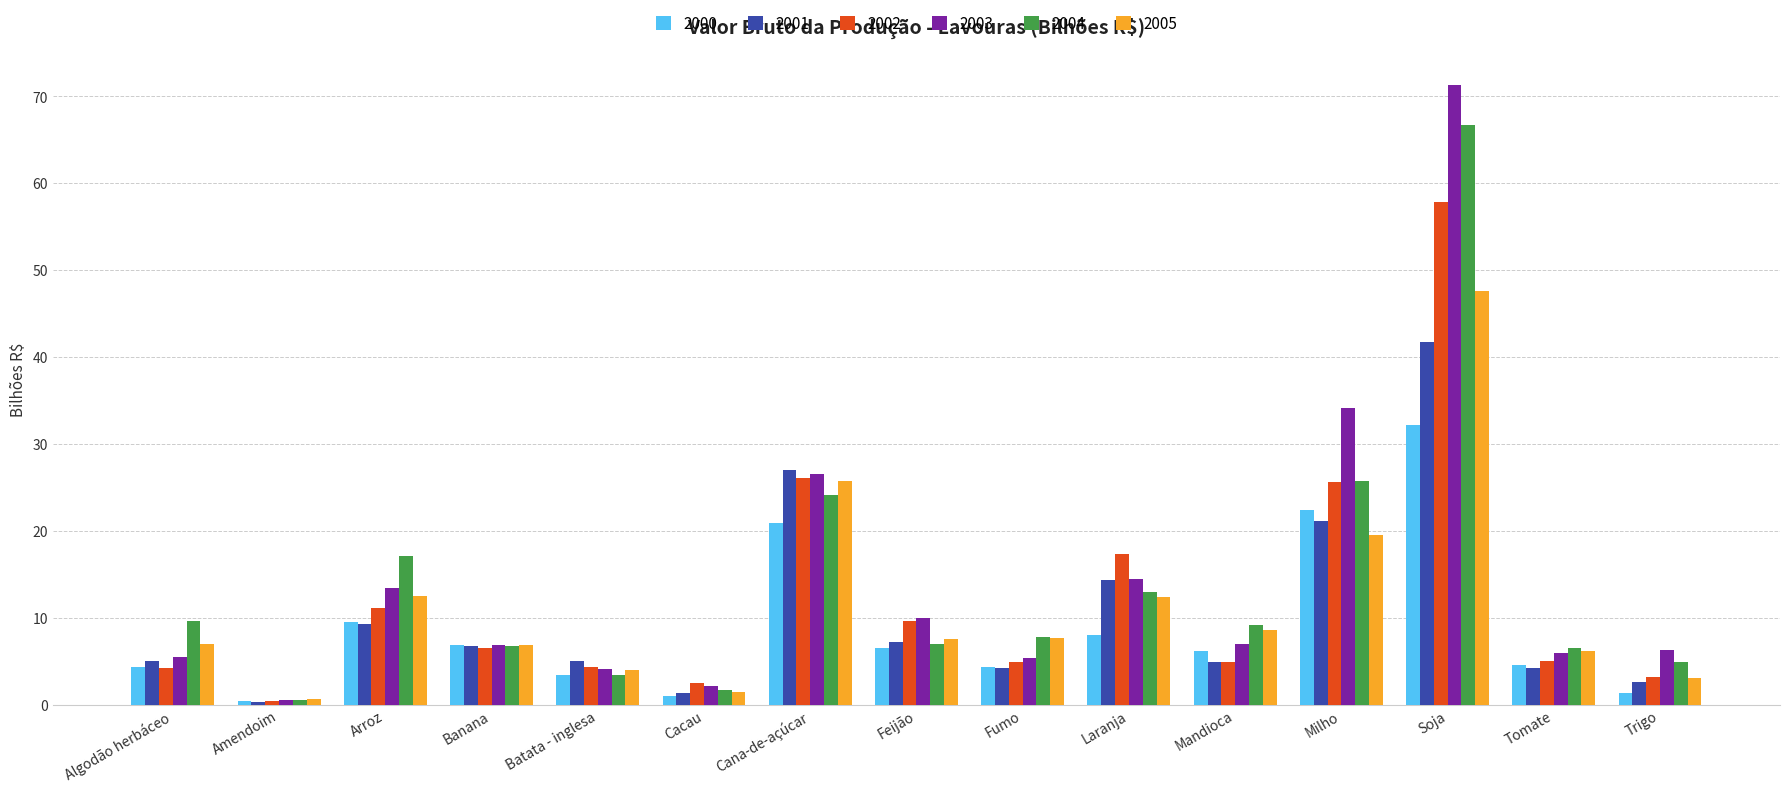

How many bars are there in total?

90